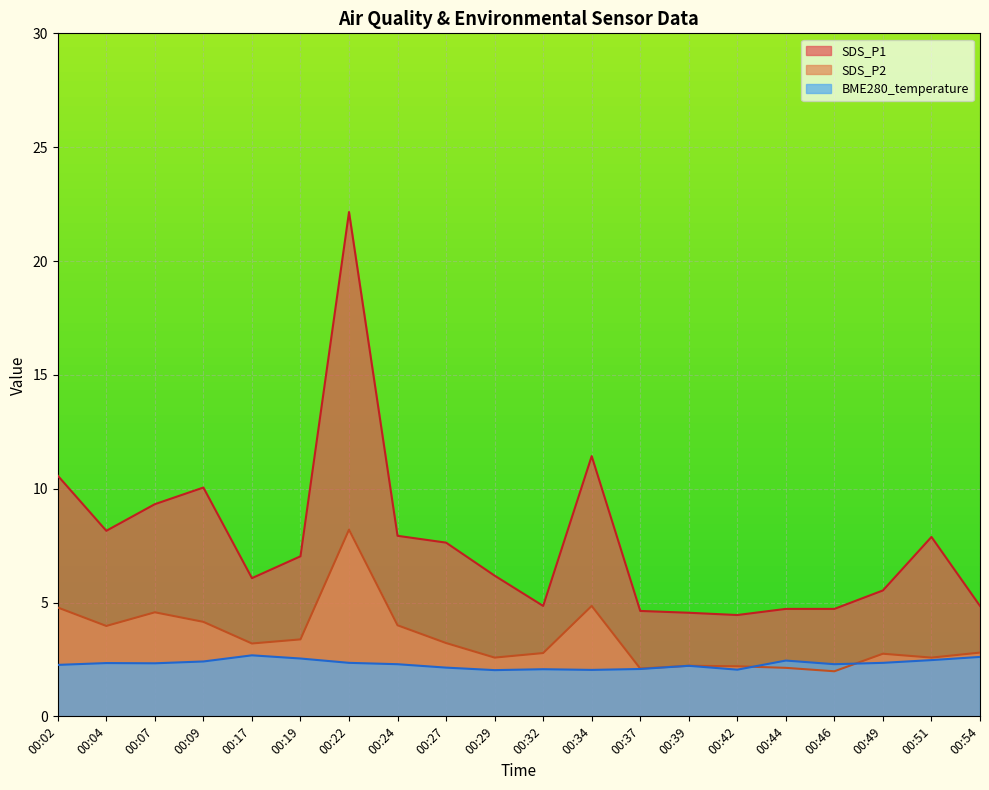

What is the sum of all SDS_P1 values?

152.7